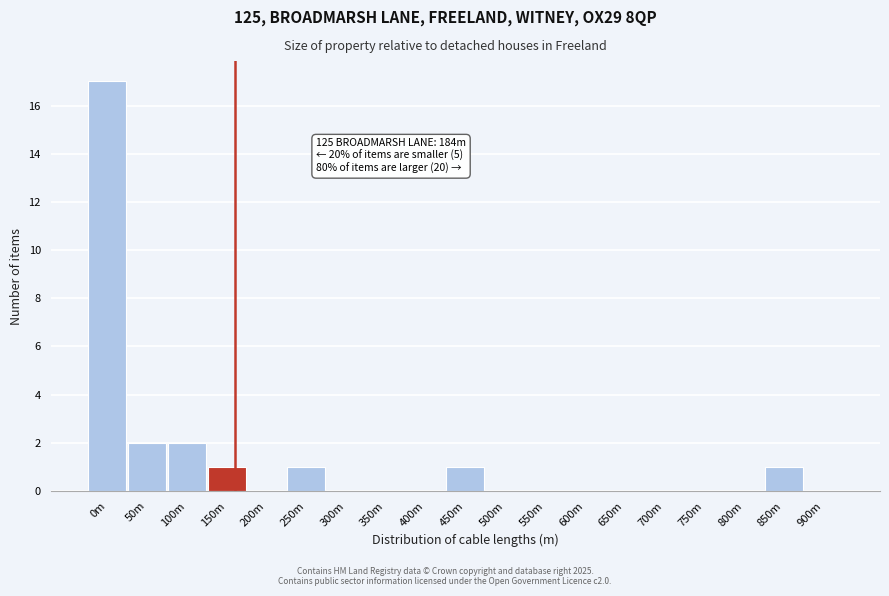

Reading right to left, list all the values displayed in this chart.

900m=0	850m=1	800m=0	750m=0	700m=0	650m=0	600m=0	550m=0	500m=0	450m=1	400m=0	350m=0	300m=0	250m=1	200m=0	150m=1	100m=2	50m=2	0m=17